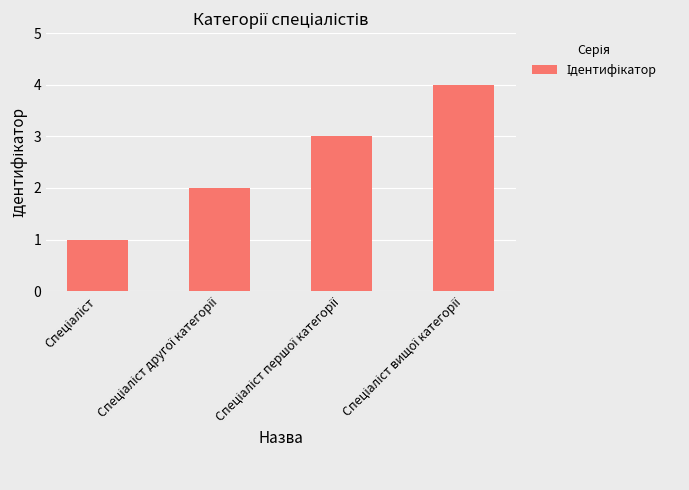

What is the sum of all values?

10